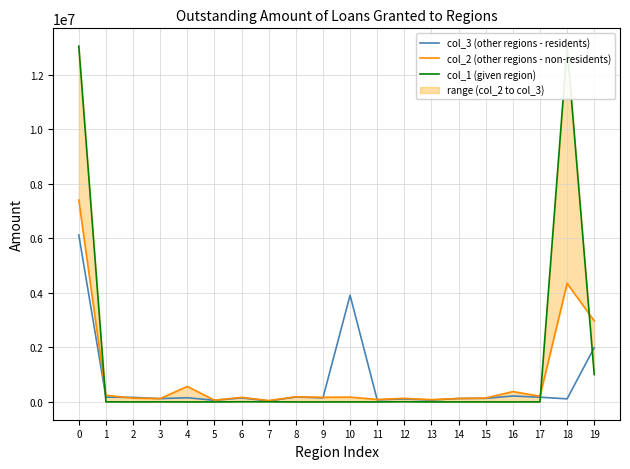

True or false: col_2 (other regions - non-residents) and col_1 (given region) intersect in this chart.

True